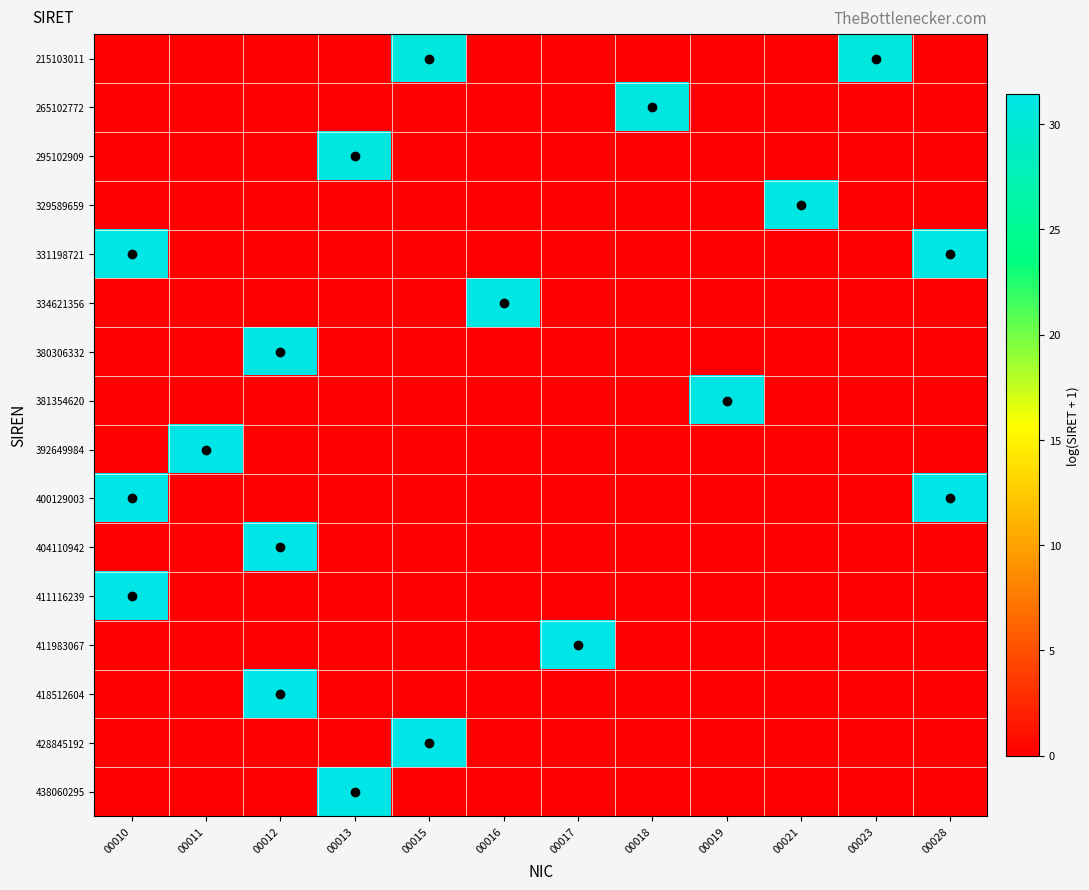

Rank the series at 00012 from highest to lowest value.

418512604, 404110942, 380306332, 215103011, 265102772, 295102909, 329589659, 331198721, 334621356, 381354620, 392649984, 400129003, 411116239, 411983067, 428845192, 438060295